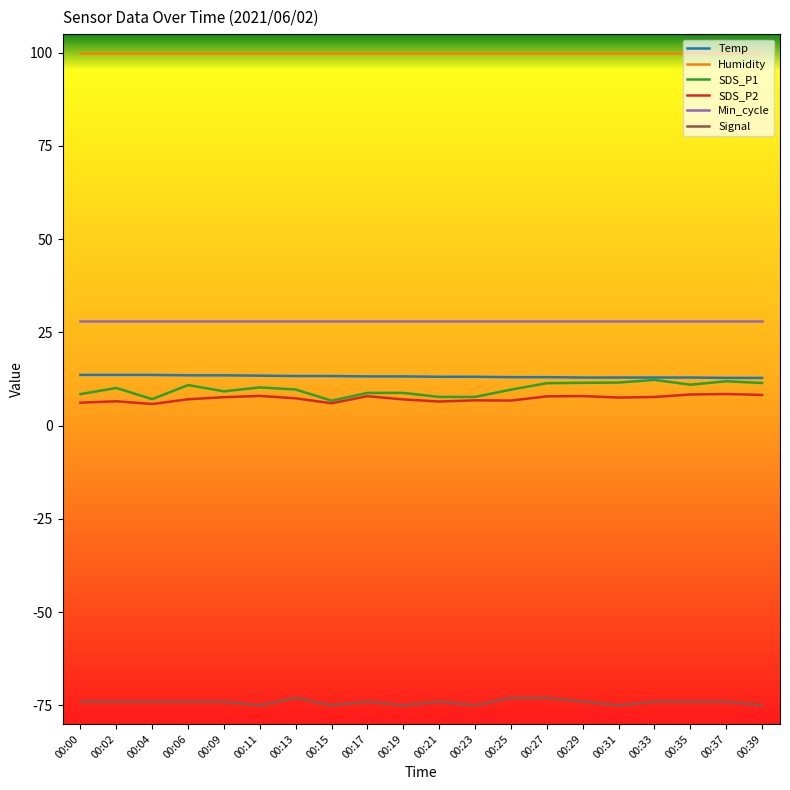

What is the minimum value for Min_cycle?

28.0